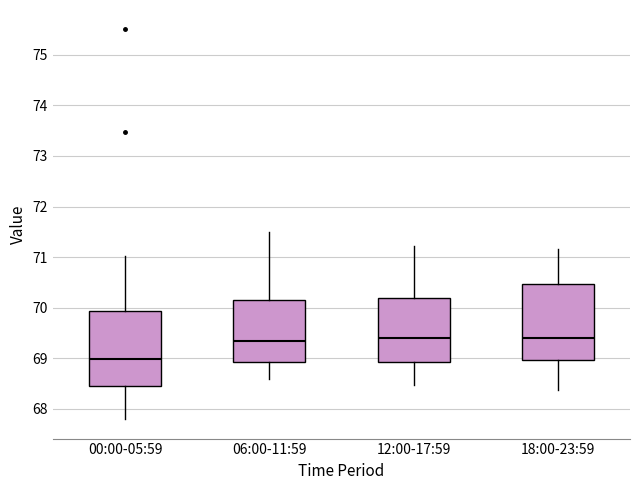

Reading left to right, read every box against the y-axis: the position of its median line, the range the box covers, and the ends of its whiskers. The values are not printed on the chart, so give them approximately, as read against the axis.

00:00-05:59: median 69.0, box 68.4 to 69.9, whiskers 67.8 to 71.0
06:00-11:59: median 69.4, box 68.9 to 70.1, whiskers 68.6 to 71.5
12:00-17:59: median 69.4, box 68.9 to 70.2, whiskers 68.5 to 71.2
18:00-23:59: median 69.4, box 69.0 to 70.5, whiskers 68.4 to 71.2